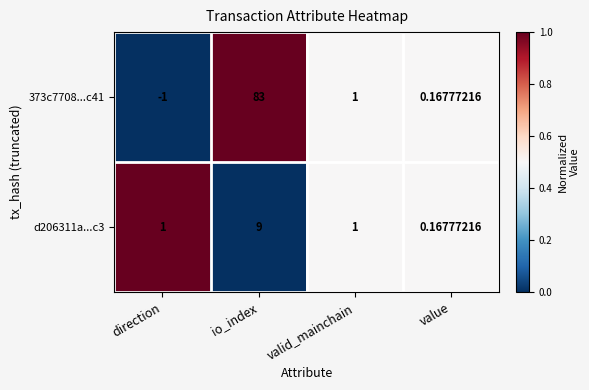

Rank the categories by 373c7708...c41 value from lowest to highest.

direction, value, valid_mainchain, io_index